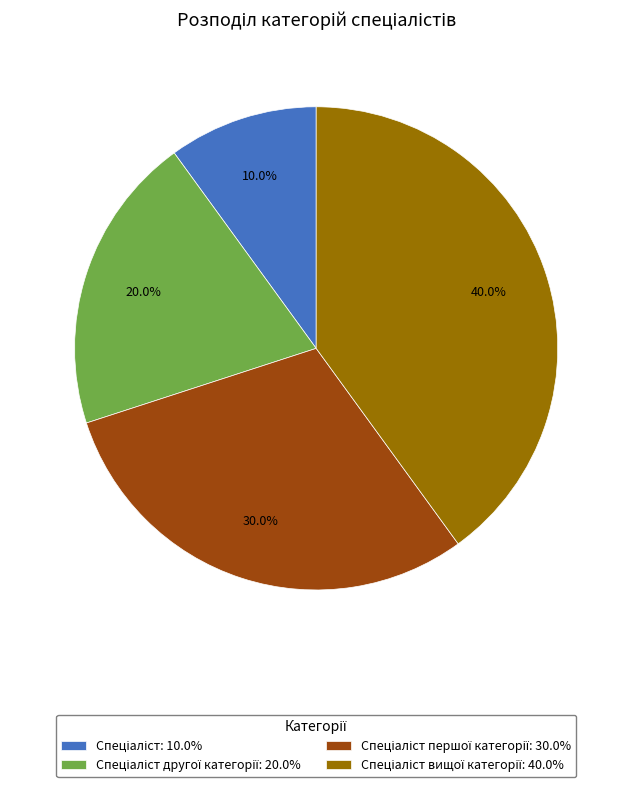

Does any single category account for the majority?

No